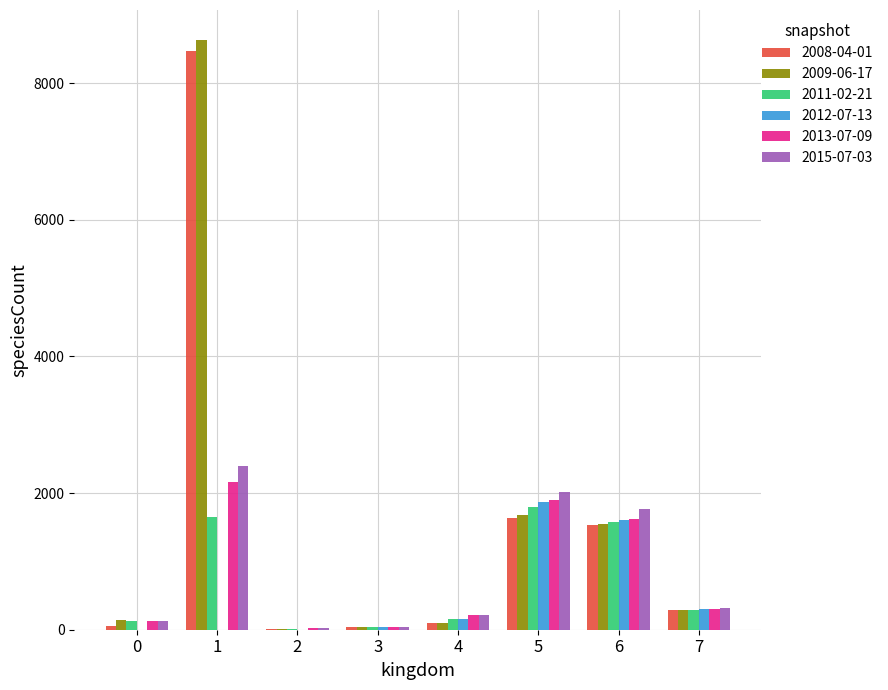

The value of 2009-06-17 at 6 is 2583. True or false?

False